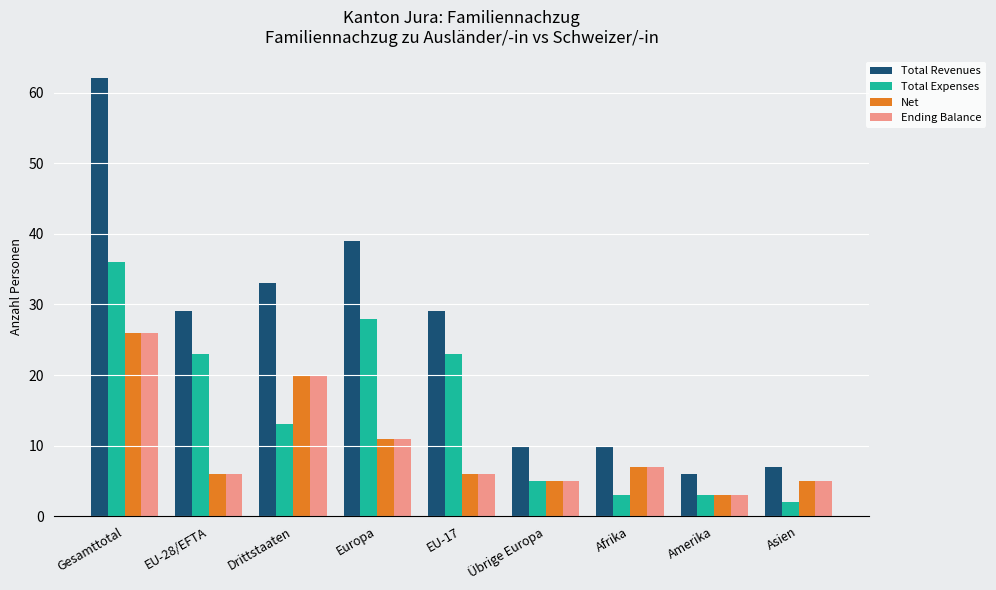

Which series has the widest spread of values?

Total Revenues